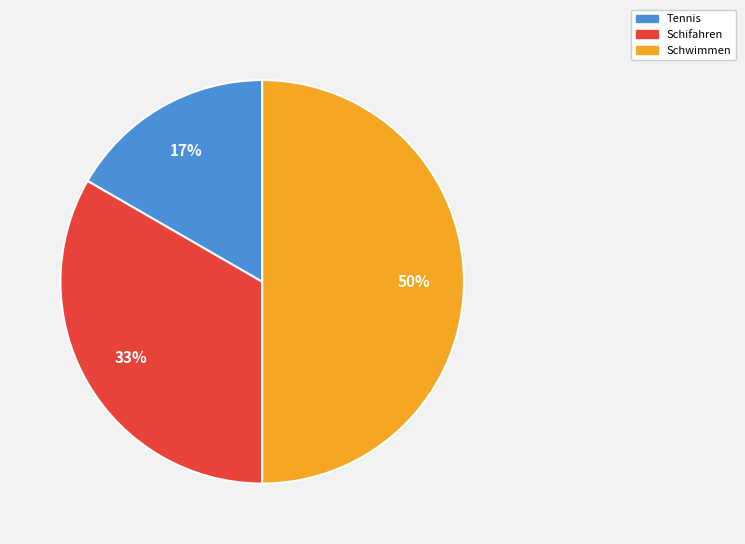

Is it true that Schifahren is 33% of the pie?

True